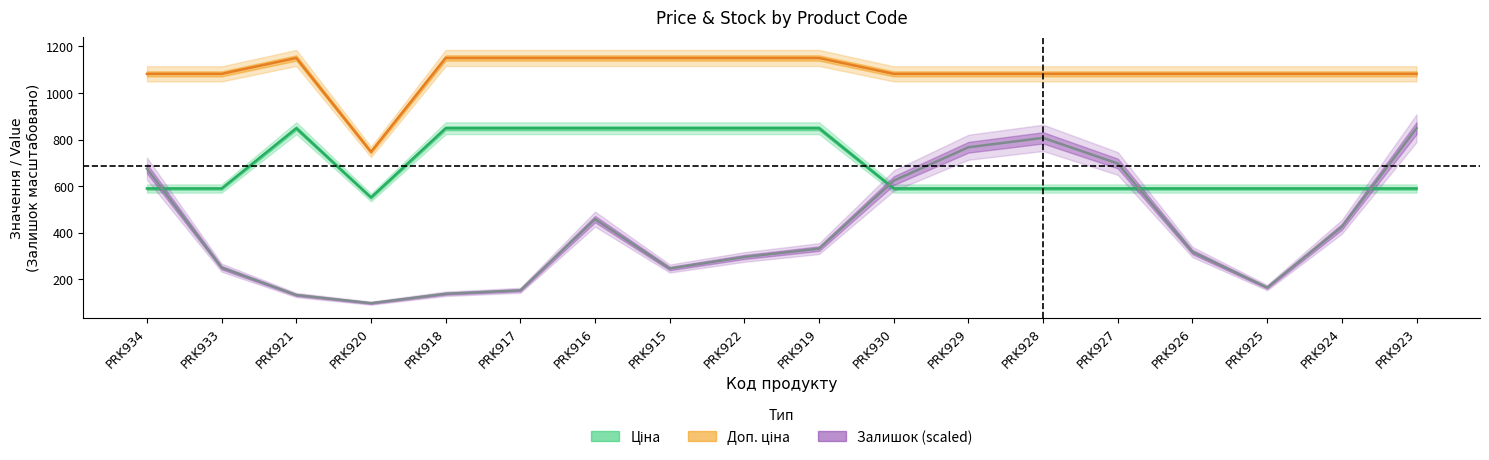

Is the value of Доп. ціна at PRK919 greater than the value of Залишок (scaled) at PRK917?

Yes